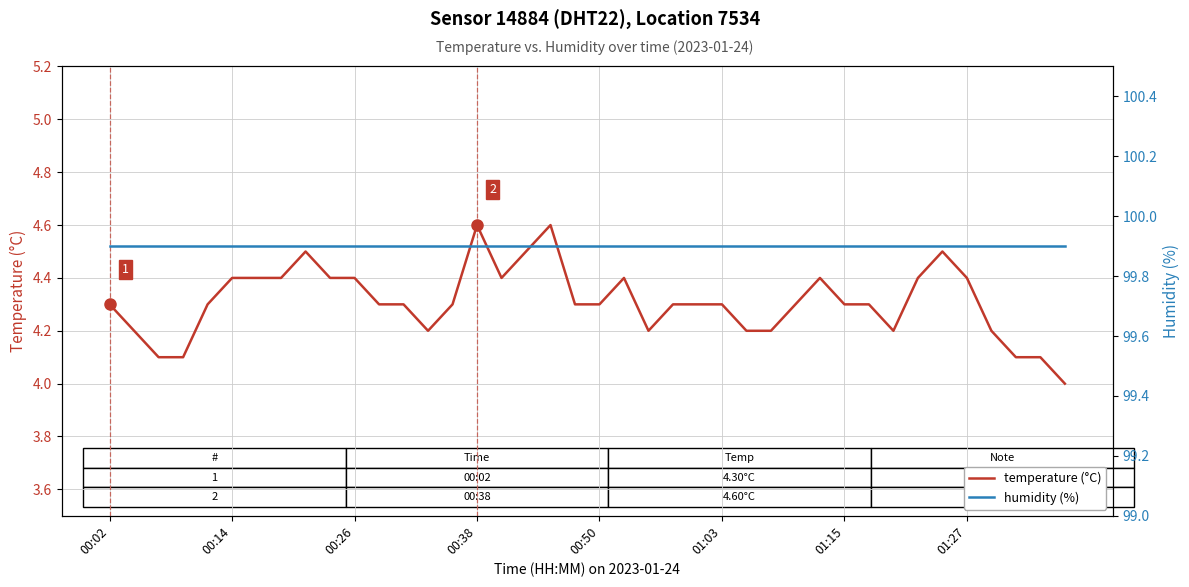

At which label does temperature (°C) reach its minimum?

39